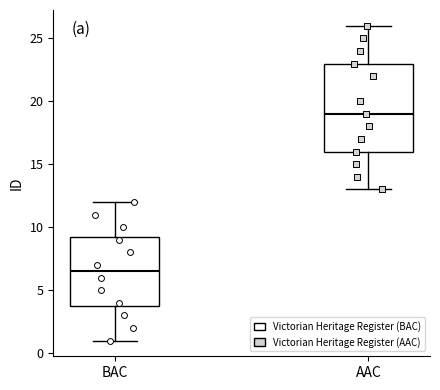

Reading left to right, transcribe this box plot: for each box, give where its median line is, the range the box spans, and where its two whiskers end, as read against the y-axis. The values are not printed on the chart, so give them approximately, as read against the axis.

BAC: median 6.5, box 4.0 to 9.5, whiskers 1.0 to 12.0
AAC: median 19.0, box 16.0 to 23.0, whiskers 13.0 to 26.0